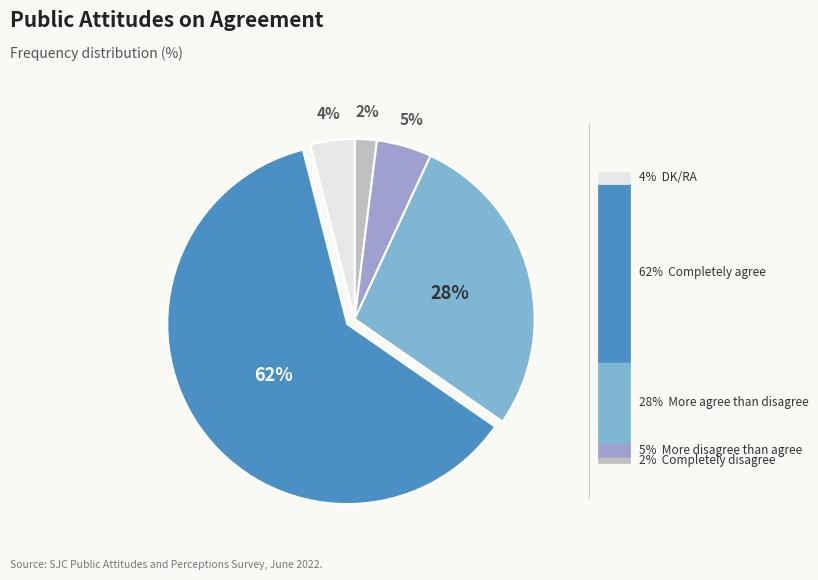

What percentage is the Completely disagree slice, to the nearest percent?

2%